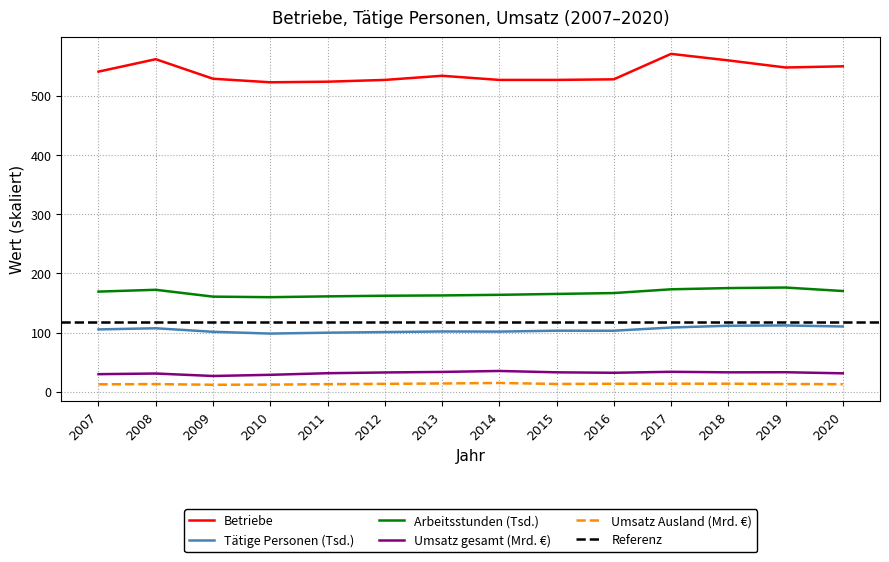

In Tätige Personen, how many points are higher than both neighbors (excluding endpoints)?

4